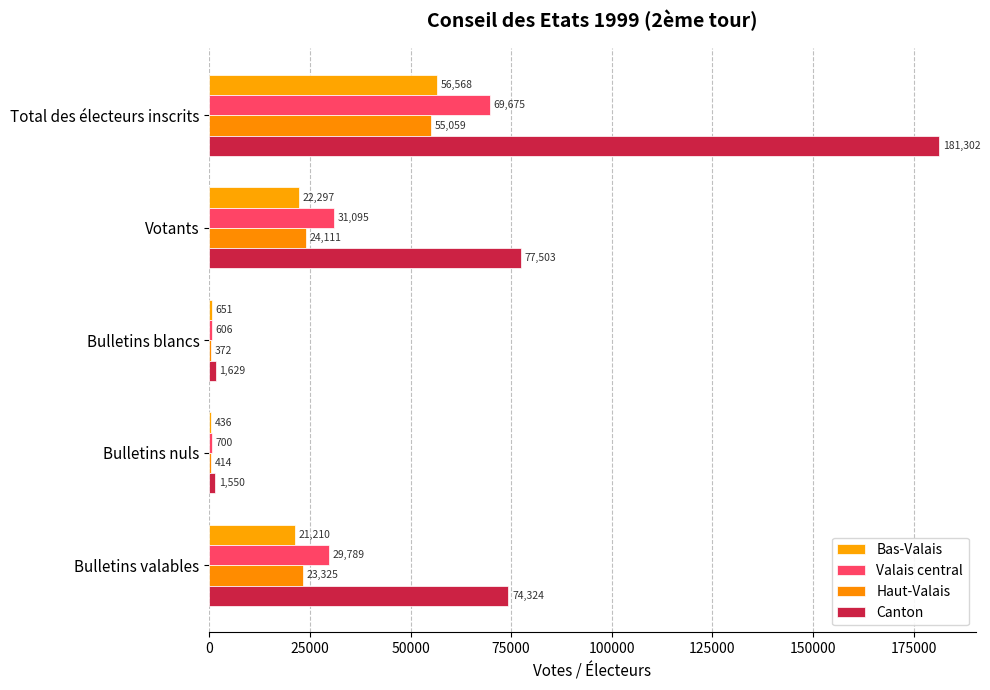

At which label is Valais central closest to 35140?

Votants